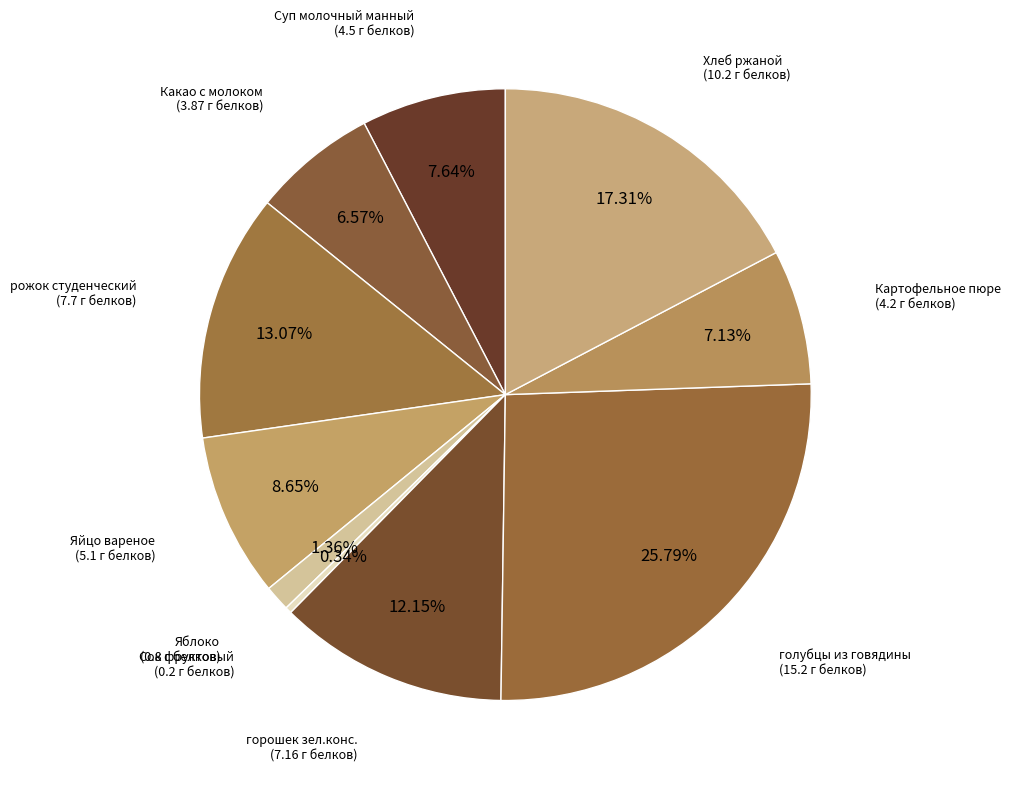

How many segments does this pie chart have?

10